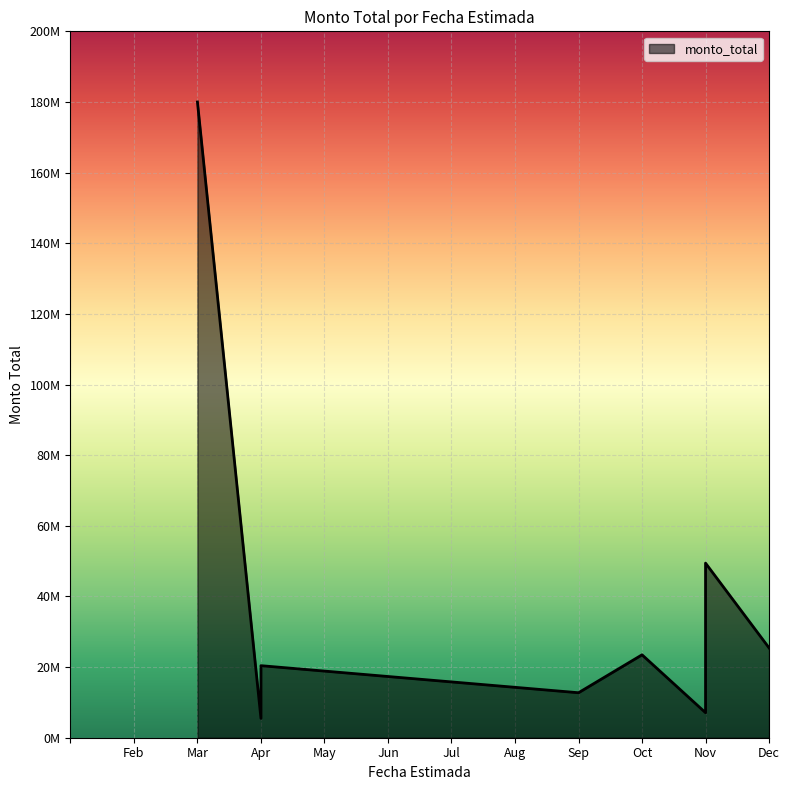

How many lines are shown in the chart?

1